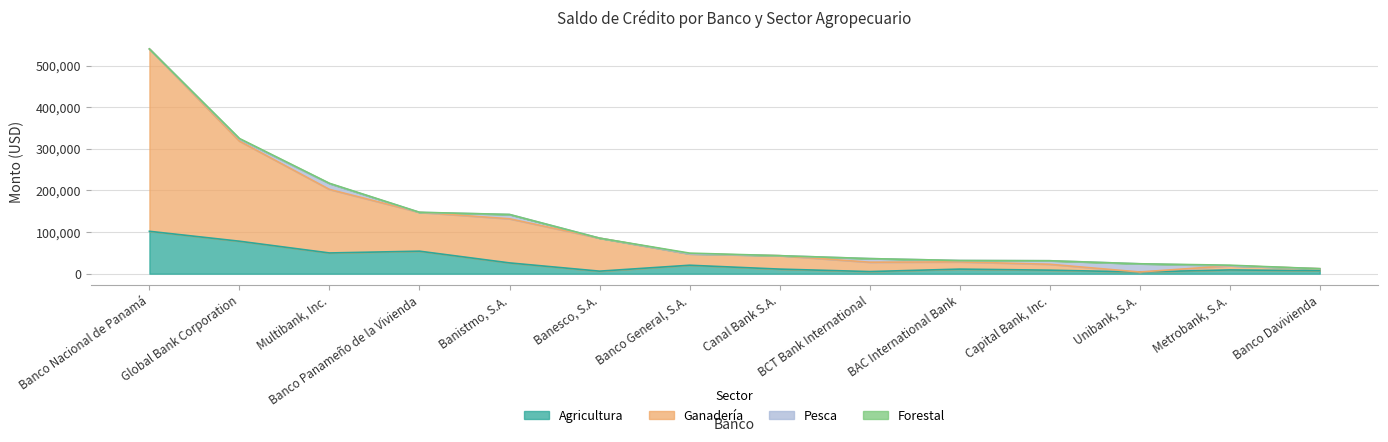

Does the chart have visible grid lines?

Yes